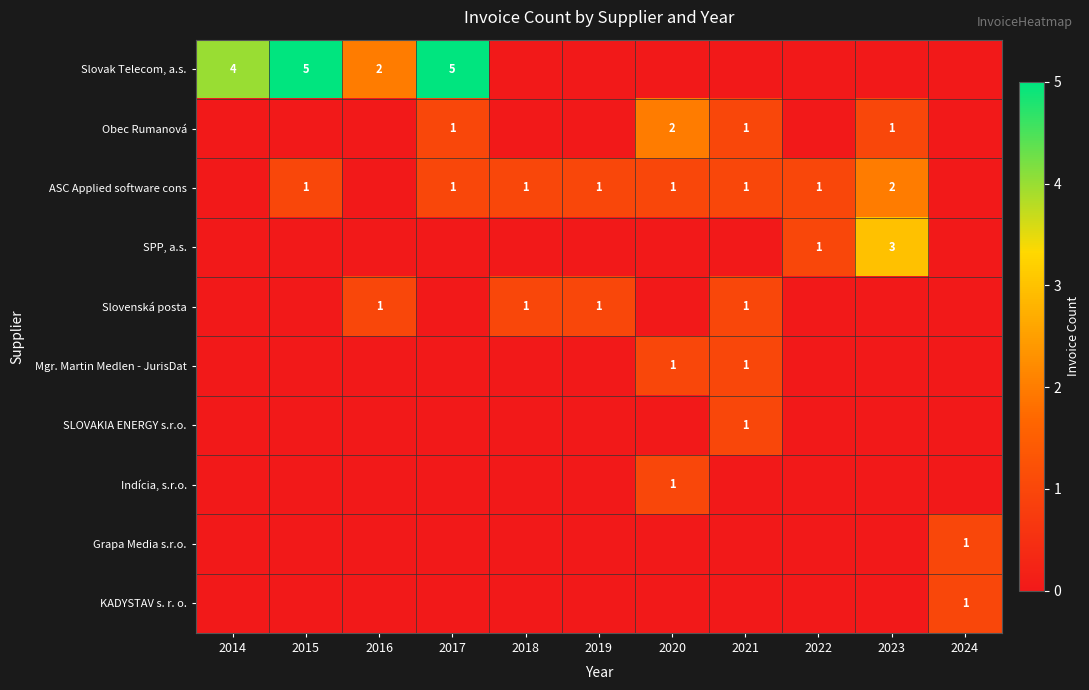

The value of ASC Applied software cons at 2019 is 1. True or false?

True